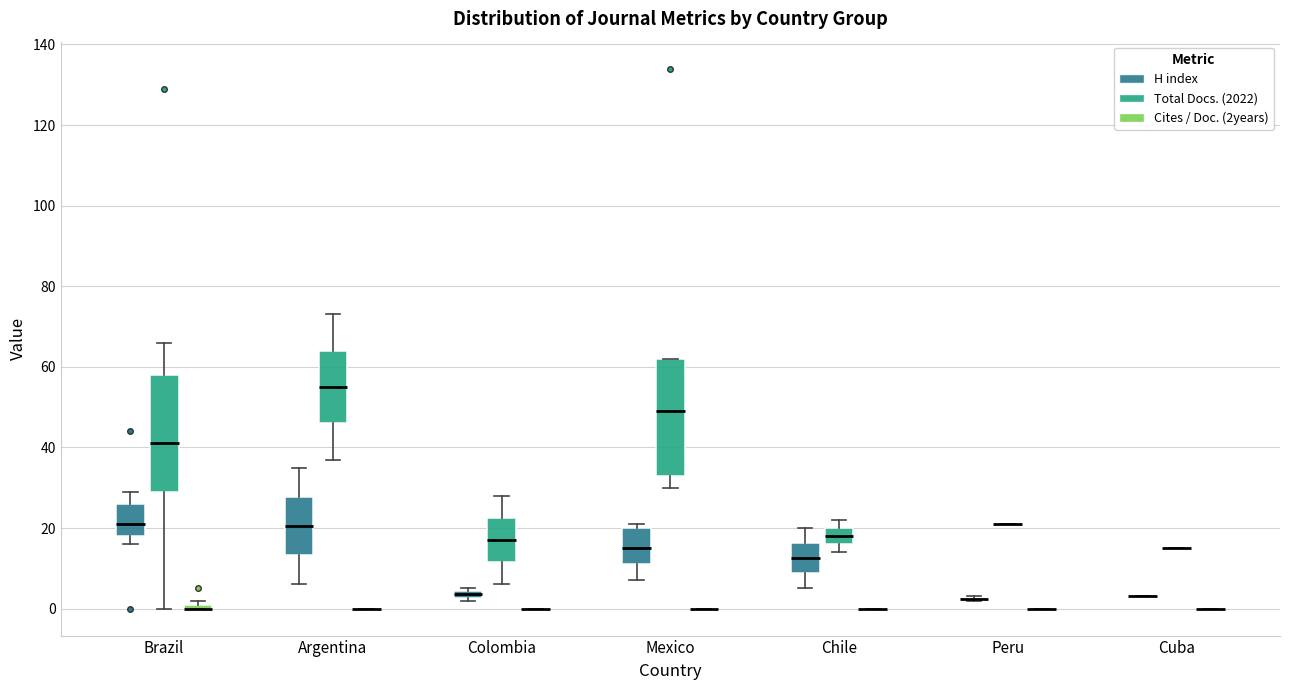

Where is the upper edge of the box for Brazil (Cites / Doc. (2years)) on the y-axis? The values are not printed on the chart, so give them approximately, as read against the axis.

2